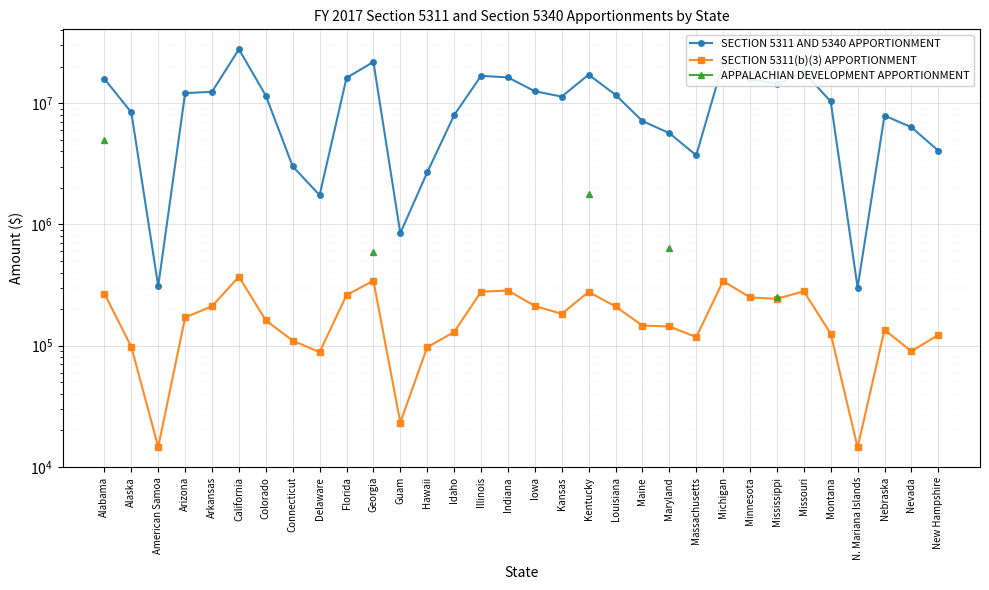

Where is the first local maximum for SECTION 5311(b)(3) APPORTIONMENT?

California